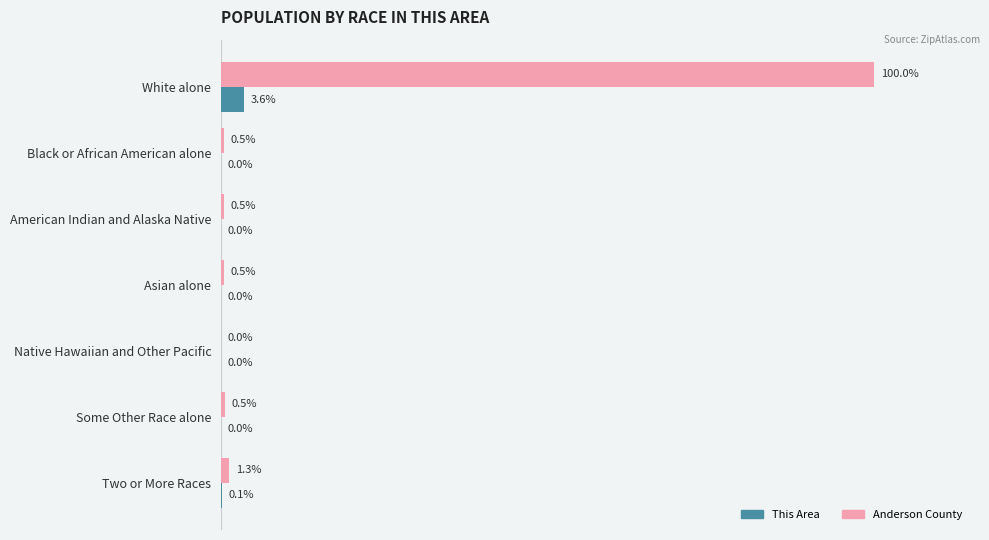

At which label is Anderson County closest to 50?

Two or More Races